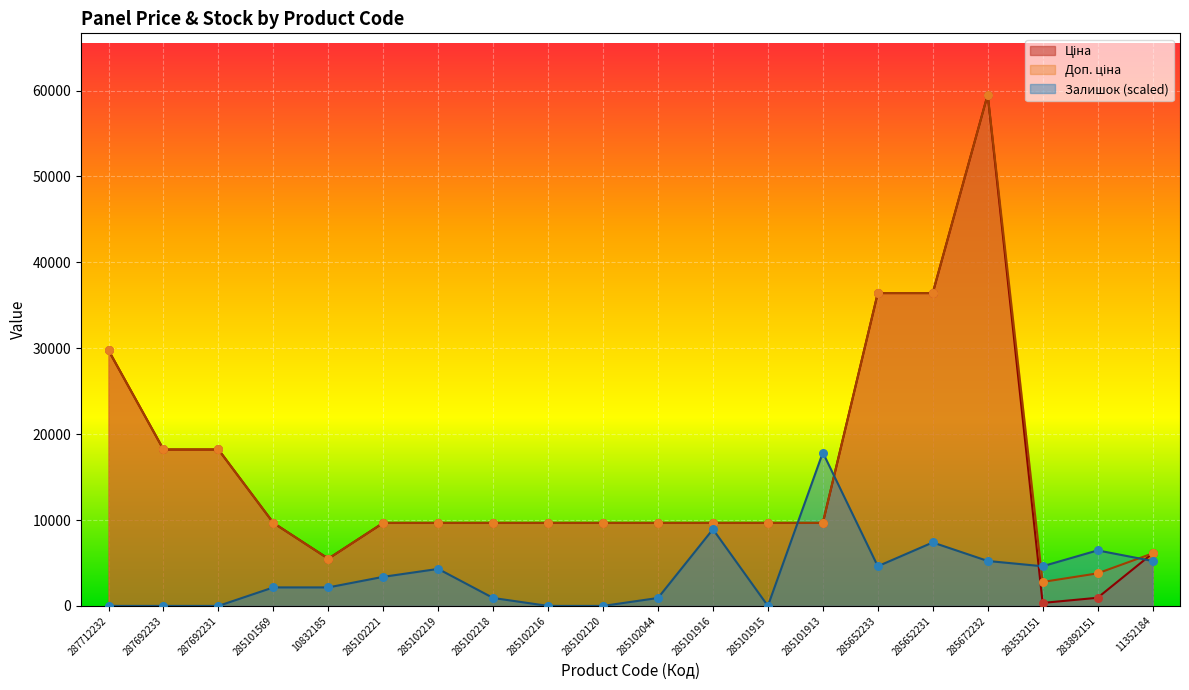

What is the total value across all series at 287712232?

59523.0